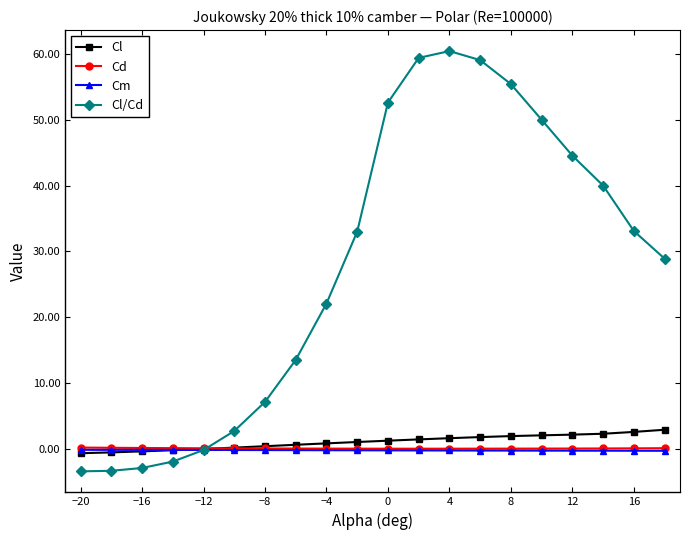

How many series are shown in this chart?

4